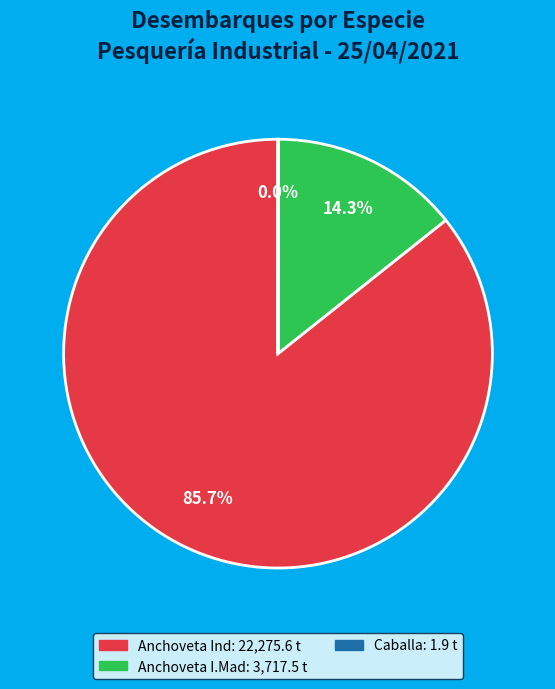

Is there a majority slice in this chart?

Yes